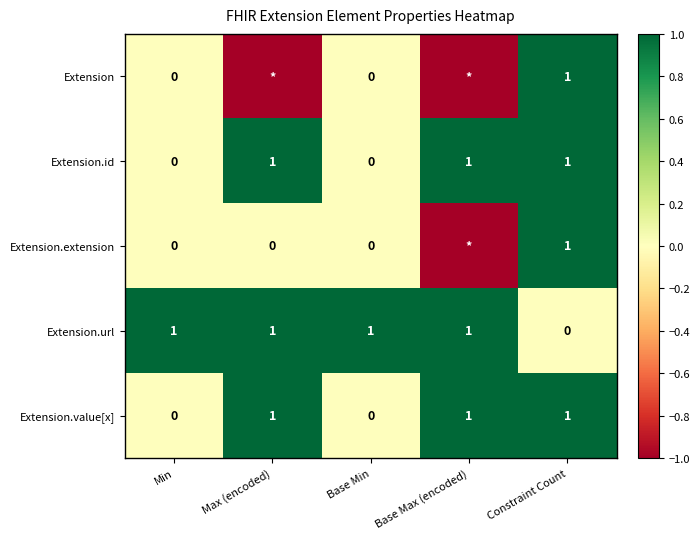

True or false: Extension.extension has a value of 1 at Constraint Count.

True